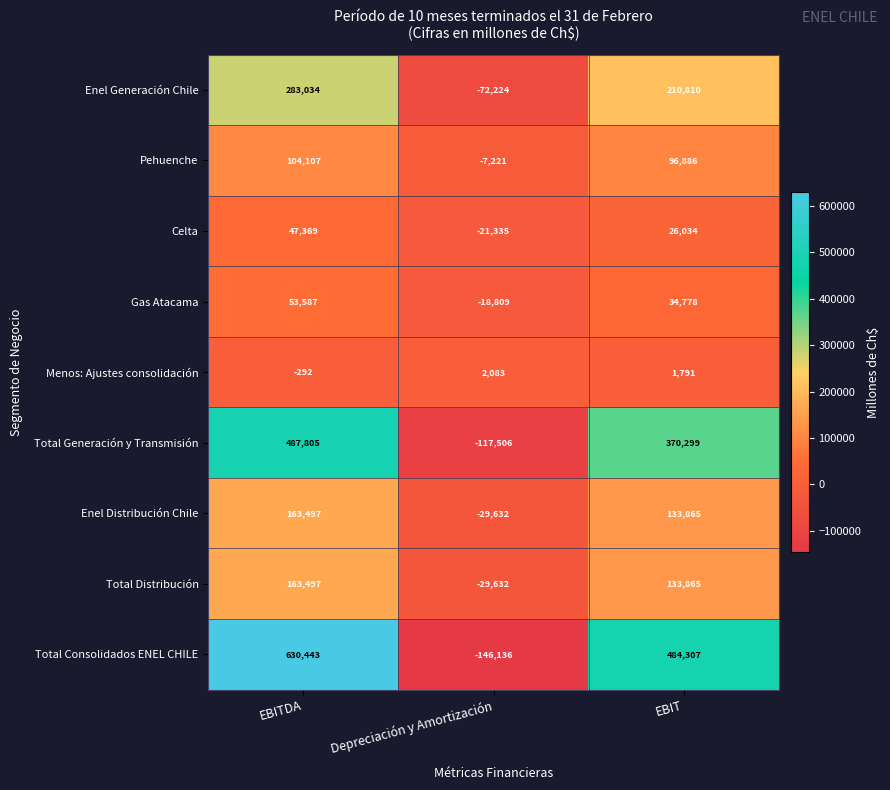

What is the approximate value of Celta at EBITDA, to the nearest 50?

47350